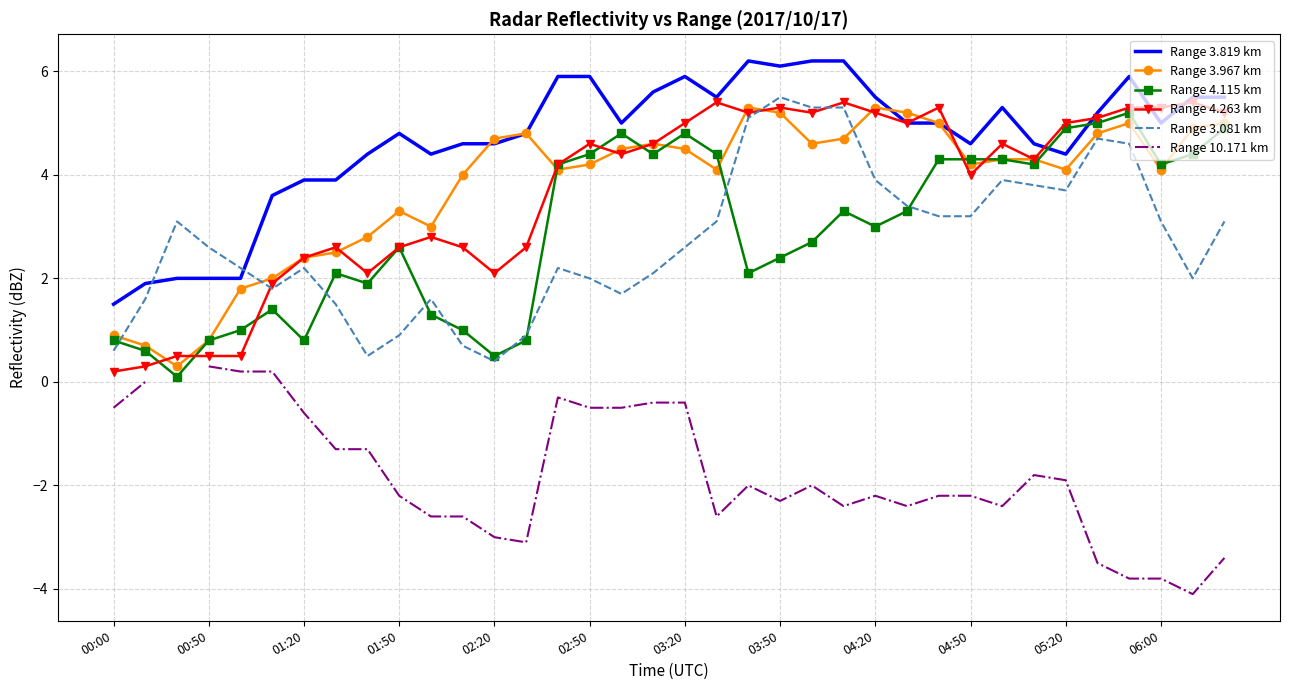

The value of Range 3.967 km at 04:50 is 6.6. True or false?

False